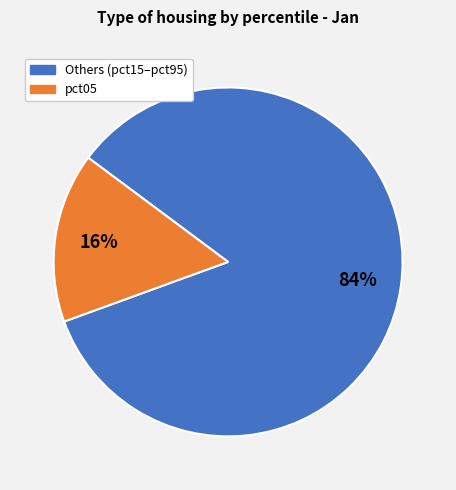

Is the sum of pct05 and Others (pct15–pct95) greater than half?

Yes